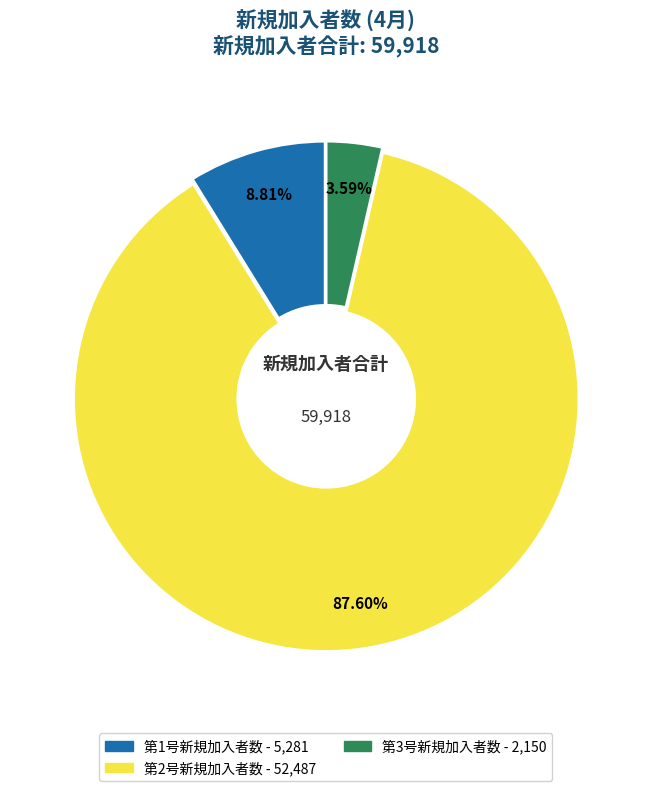

Which slice is the smallest?

第3号新規加入者数